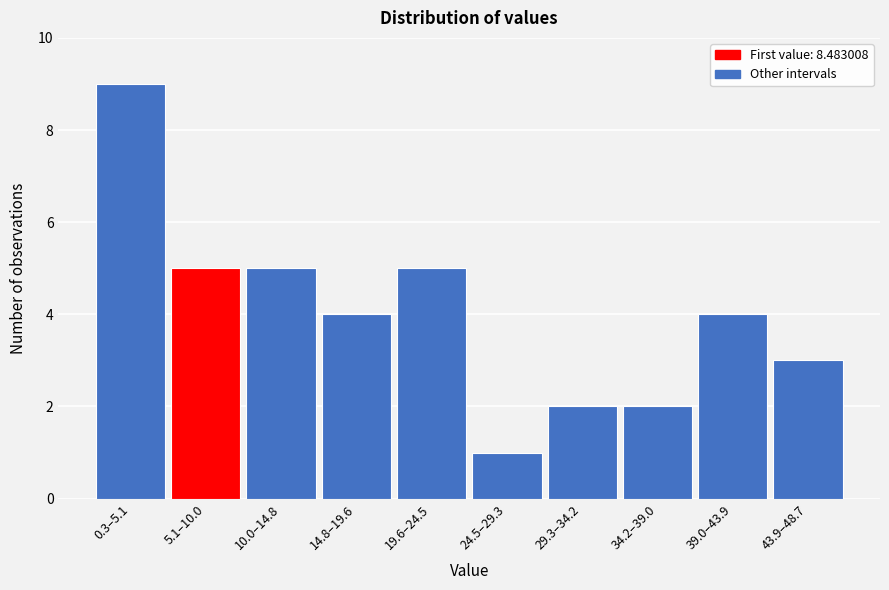

Reading left to right, list all the values displayed in this chart.

9	5	5	4	5	1	2	2	4	3